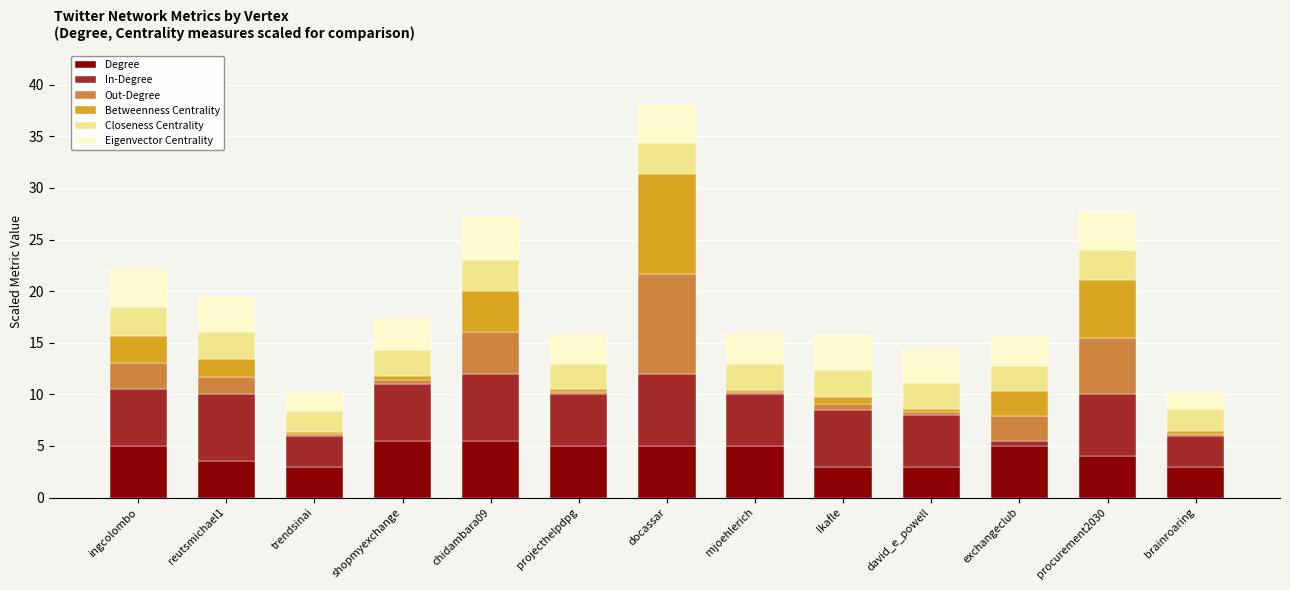

What is the minimum value for Degree?

3.0